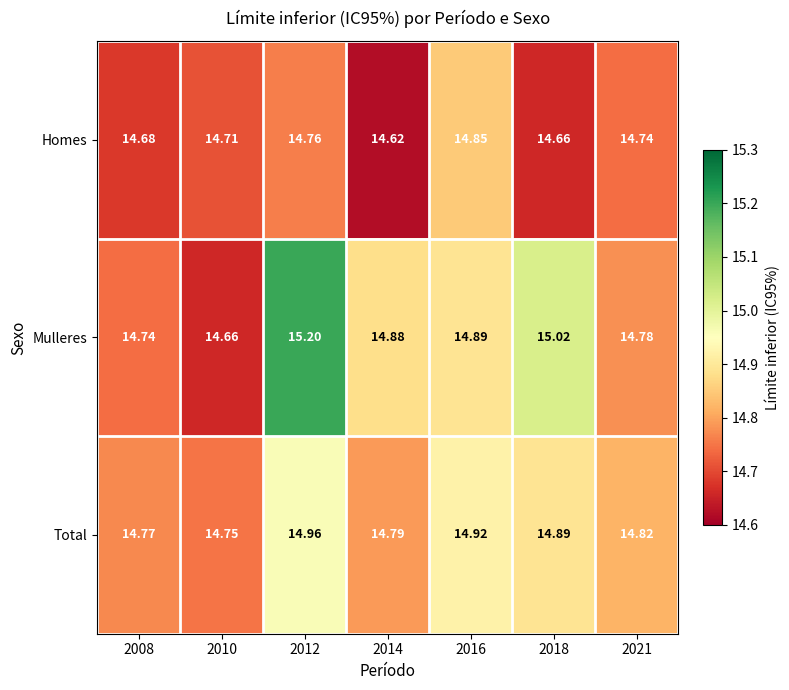

Which series has the widest spread of values?

Mulleres